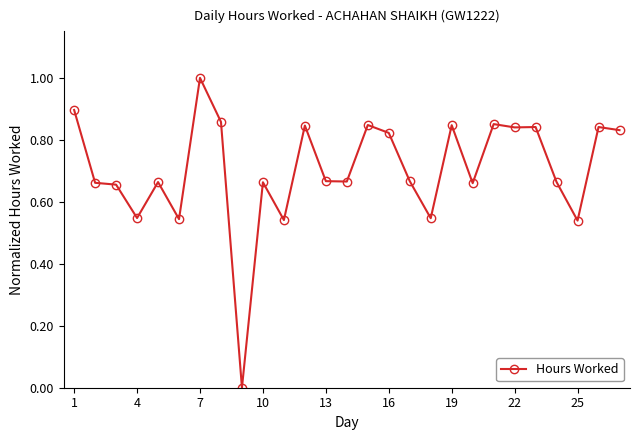

What is the sum of all values?

19.0